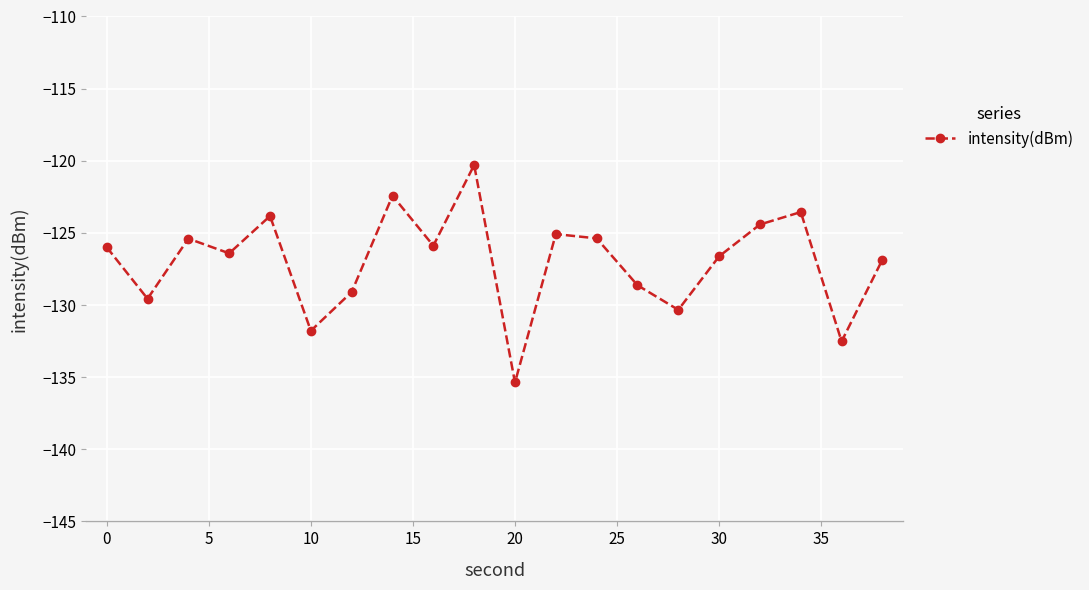

What is the minimum value shown in the chart?

-135.4